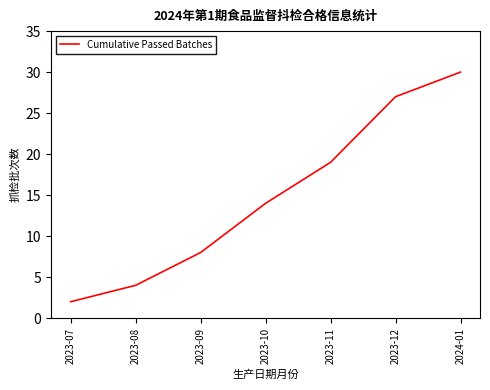

At which label is the value closest to 16?

2023-10